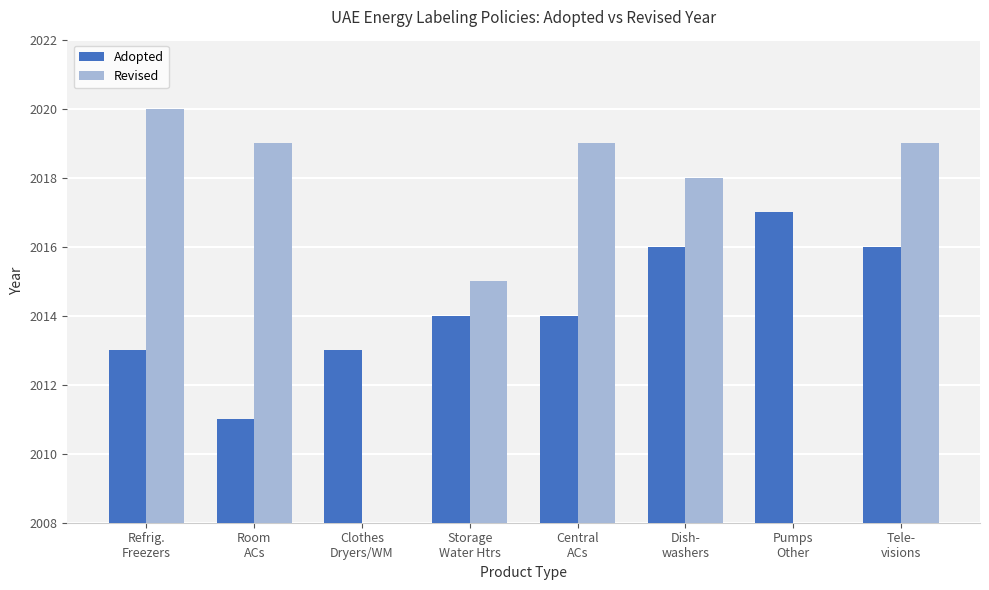

True or false: Revised has a value of 2015 at Storage
Water Htrs.

True